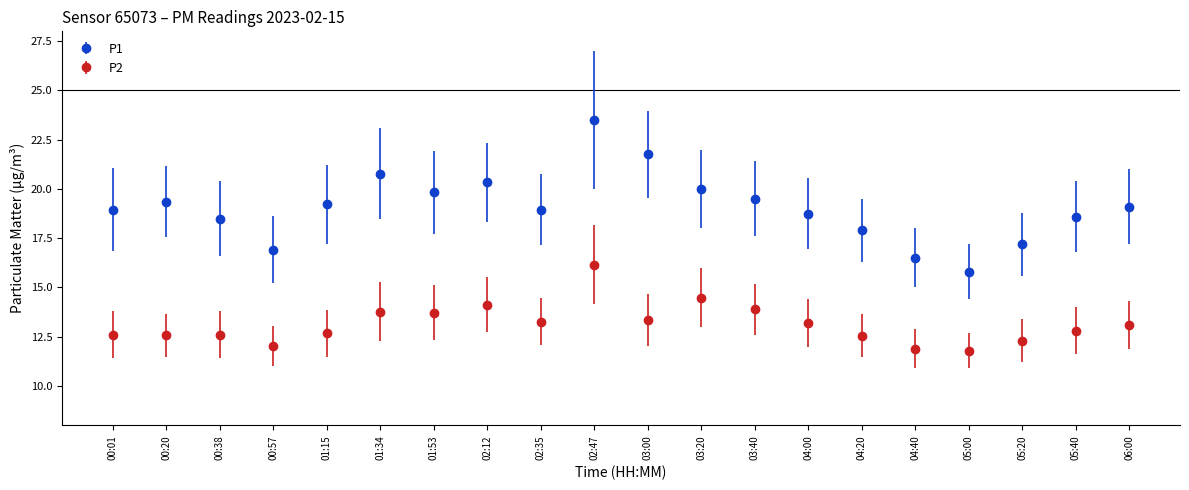

True or false: P2 and P1 intersect in this chart.

False